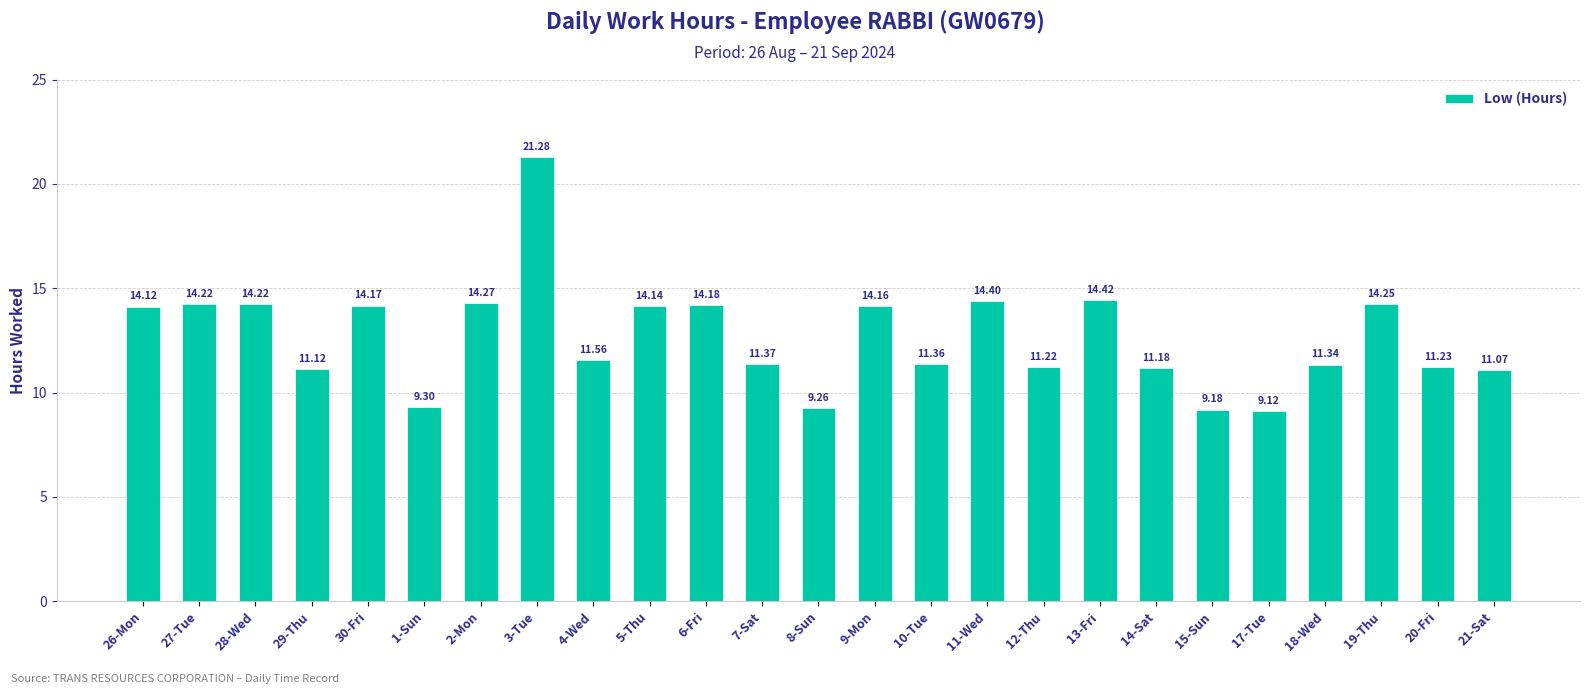

Approximately how many times larger is the value at 27-Tue compared to 7-Sat?

1.3